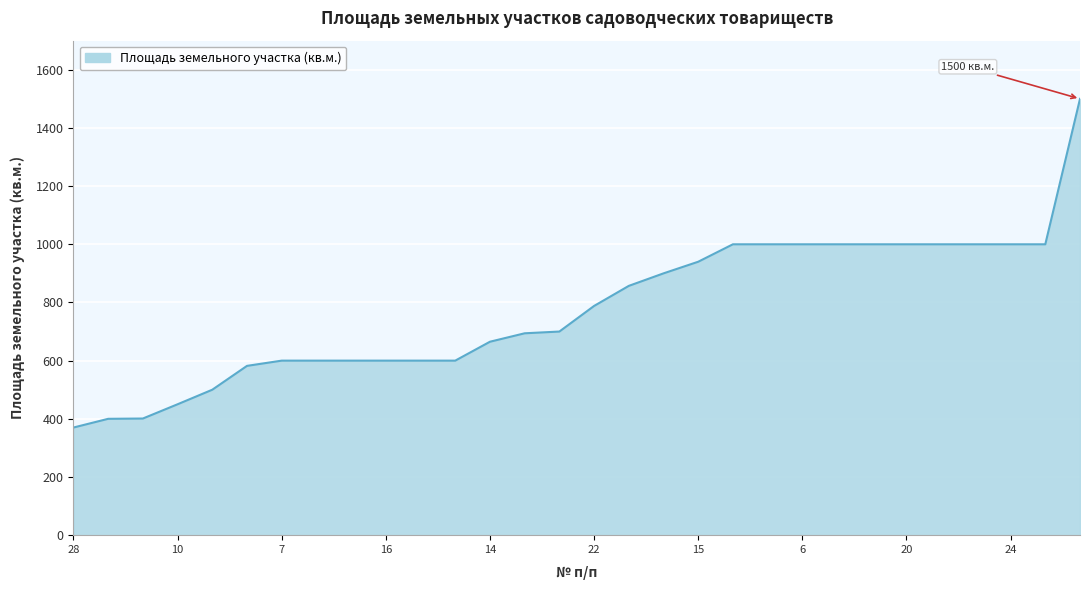

What is the minimum value shown in the chart?

370